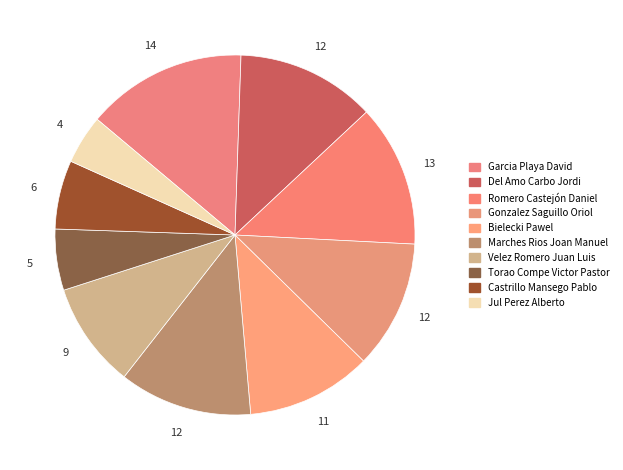

Between Torao Compe Victor Pastor and Garcia Playa David, which is larger?

Garcia Playa David